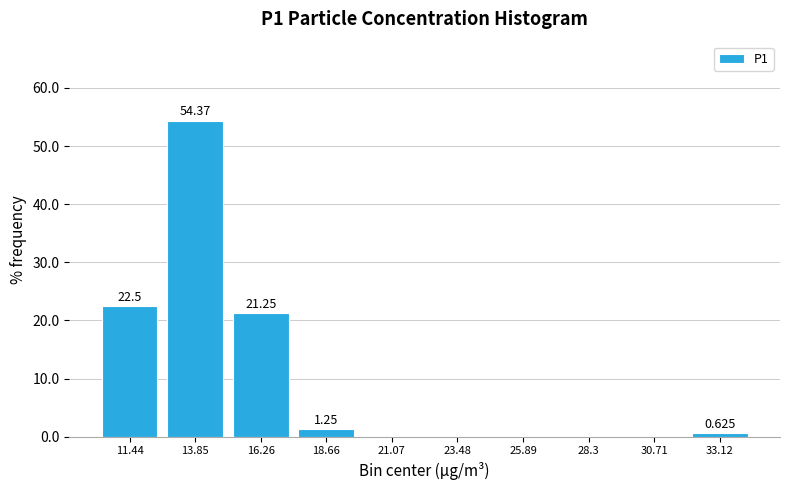

Which range on the x-axis has the tallest bar?

12.5 to 15.0